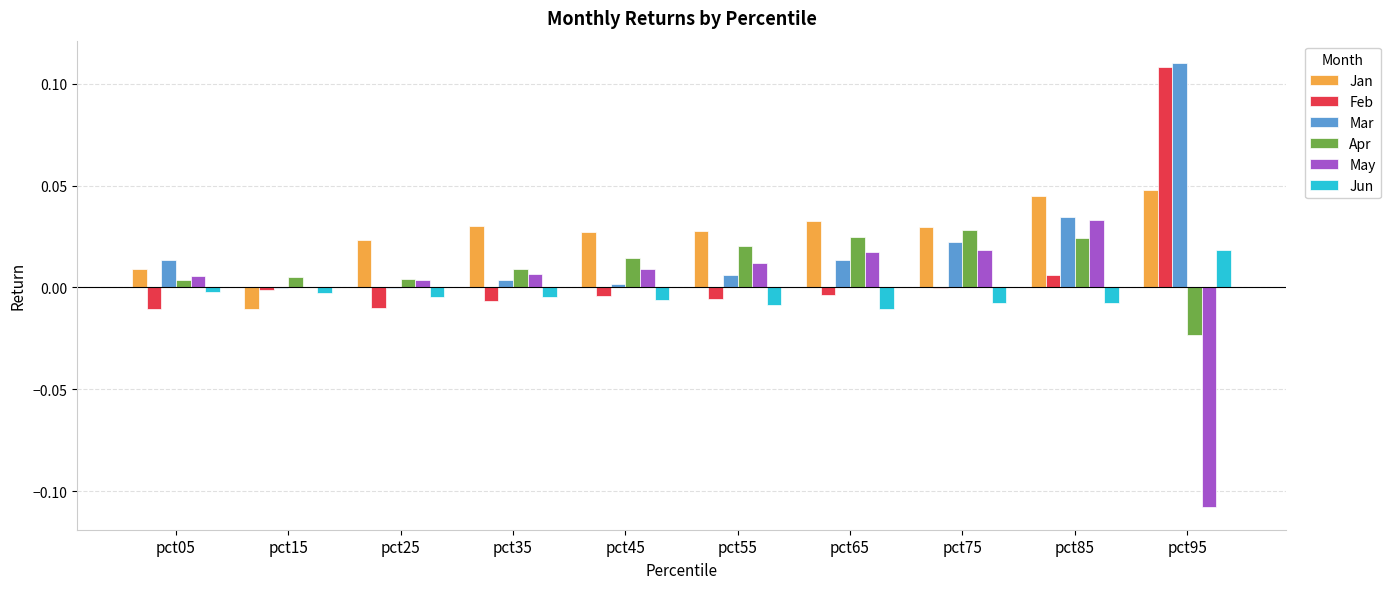

Is it true that Jan equals 0.0 at pct25?

True